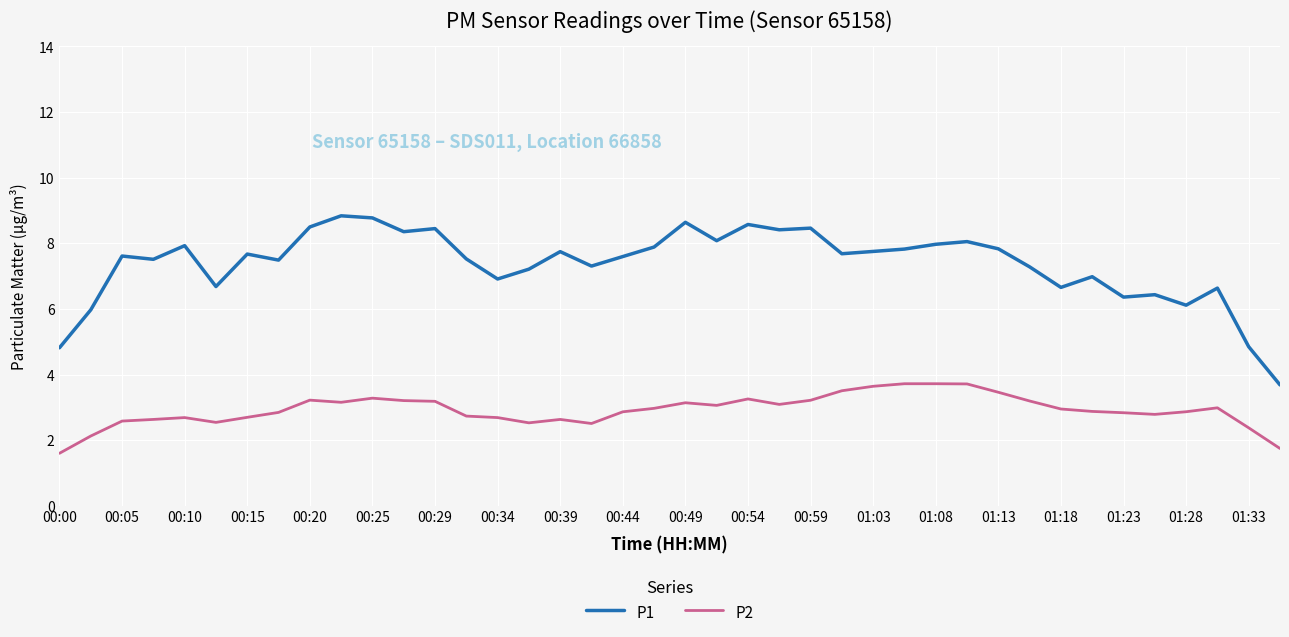

Which series has the largest total across all categories?

P1